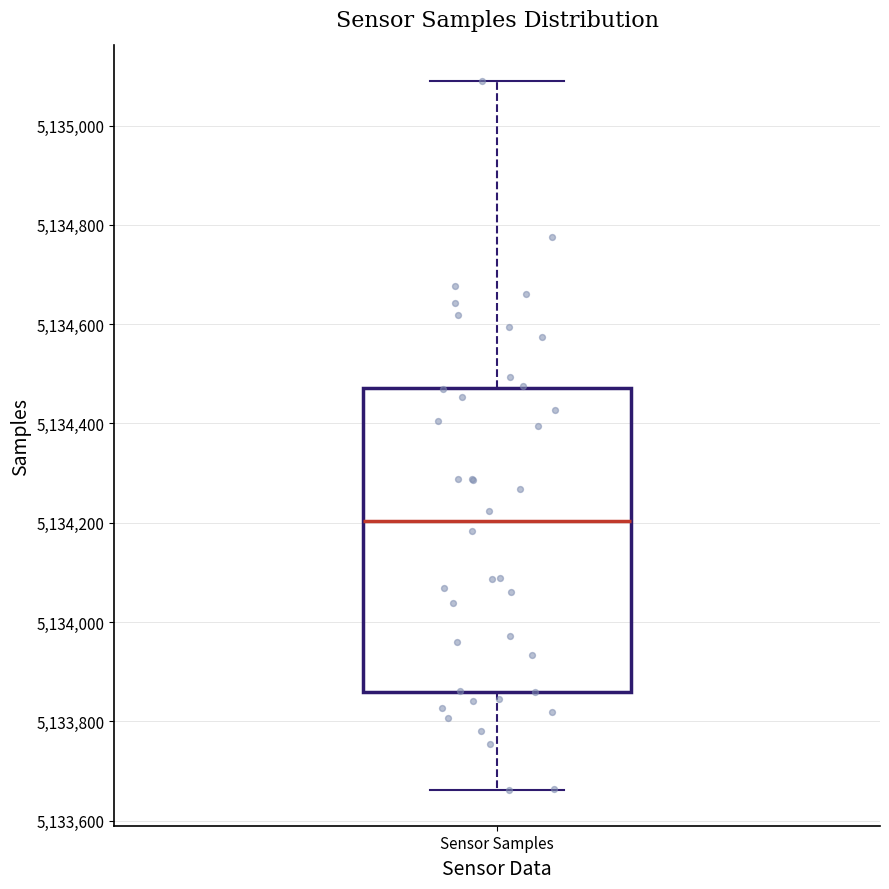

Transcribe this box plot: give where the median line is, the range the box spans, and where the two whiskers end, as read against the y-axis. The values are not printed on the chart, so give them approximately, as read against the axis.

median 5134200, box 5133860 to 5134480, whiskers 5133660 to 5135100